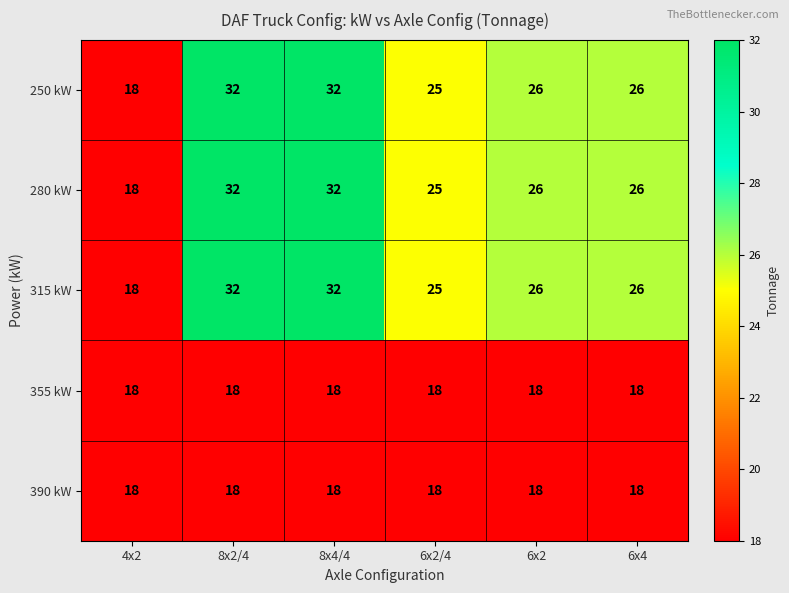

What is the smallest value displayed?

18